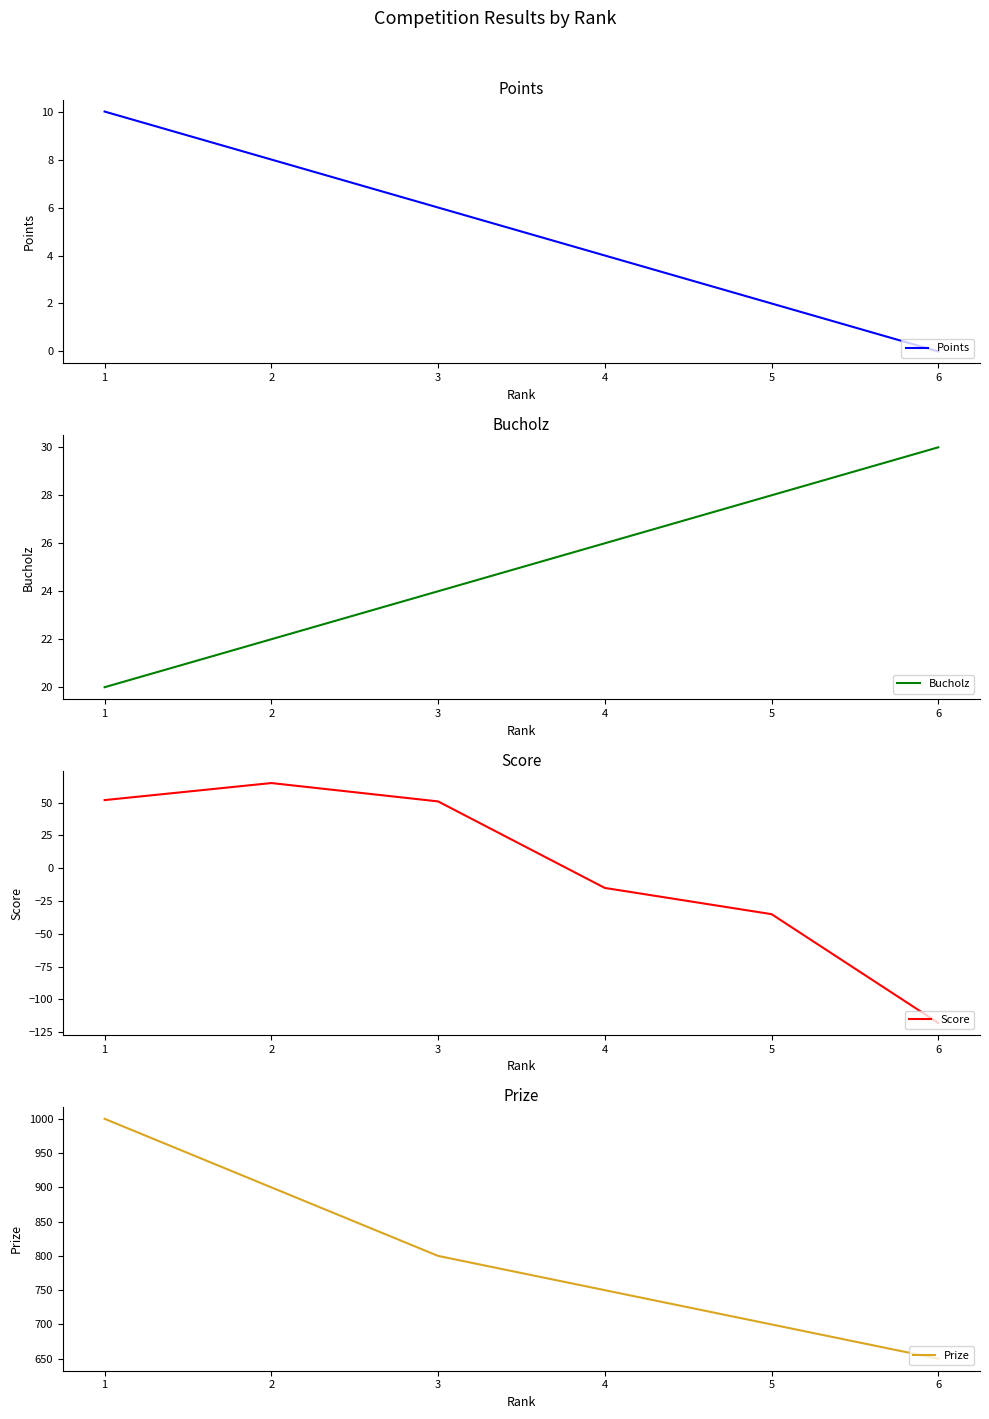

What is the approximate value of Bucholz at 6, to the nearest 10?

30